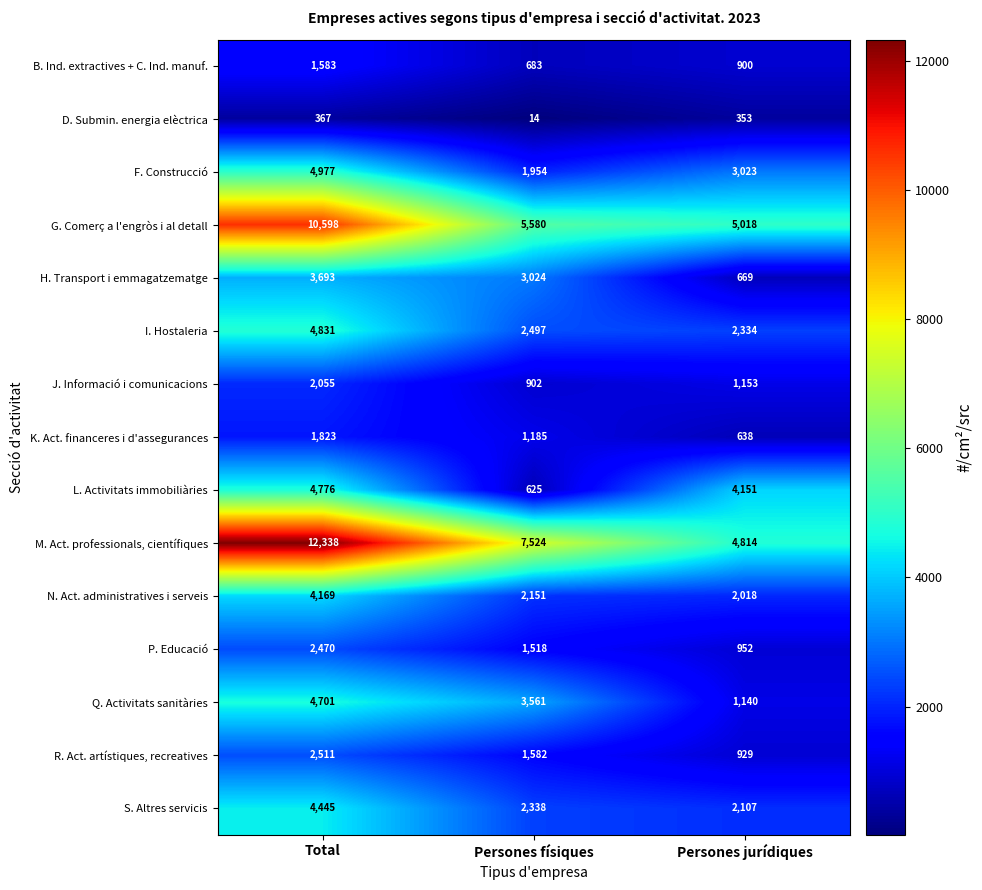

How many J. Informació i comunicacions values are between 902 and 2055?

3